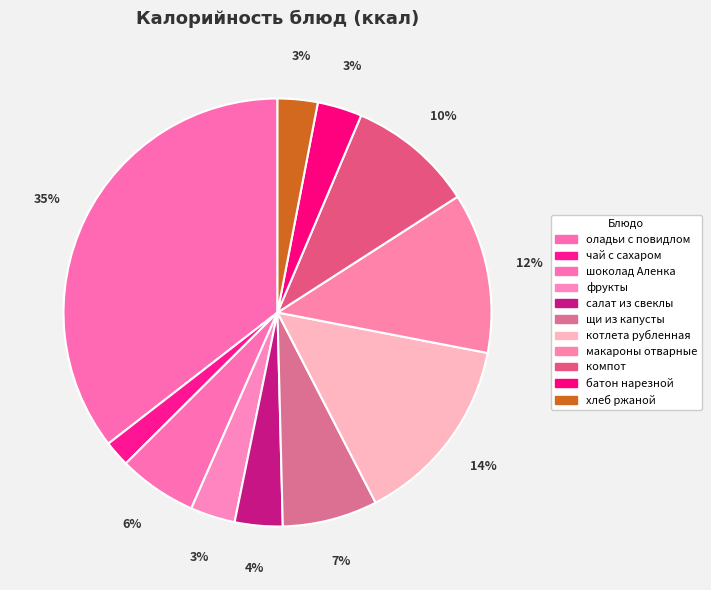

Which slice is the largest?

оладьи с повидлом